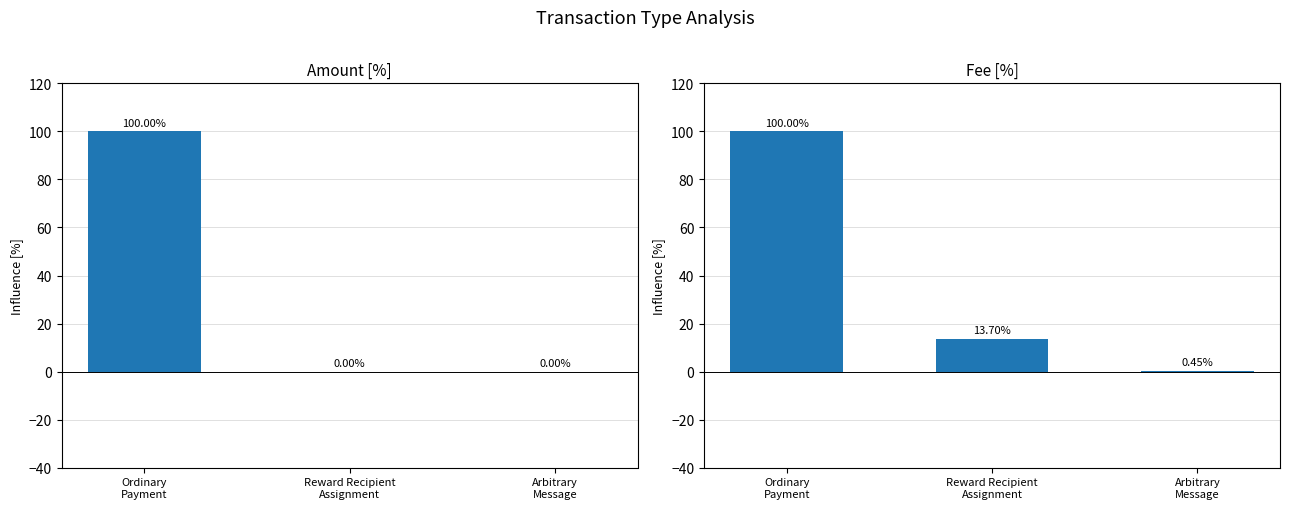

What is the sum of all Fee values?

114.2